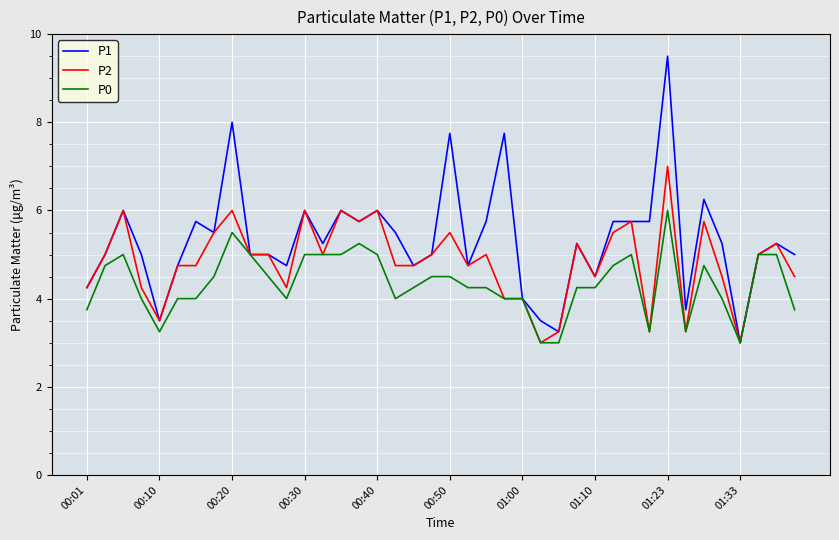

List the series in order of their peak value, highest first.

P1, P2, P0